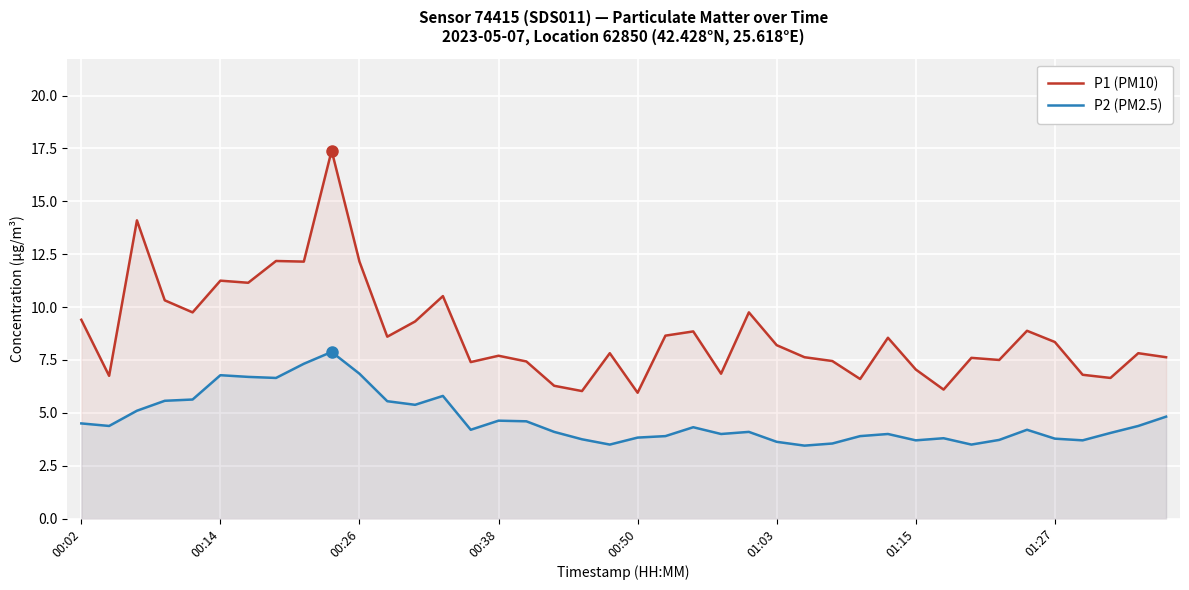

True or false: P1 (PM10) and P2 (PM2.5) cross at least once.

False